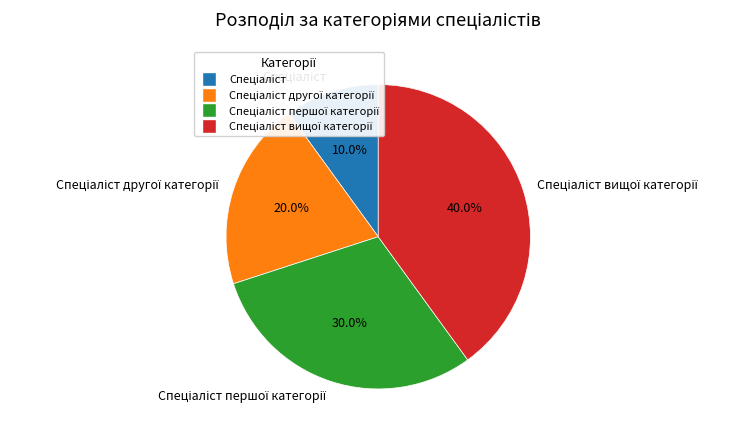

Is there a majority slice in this chart?

No